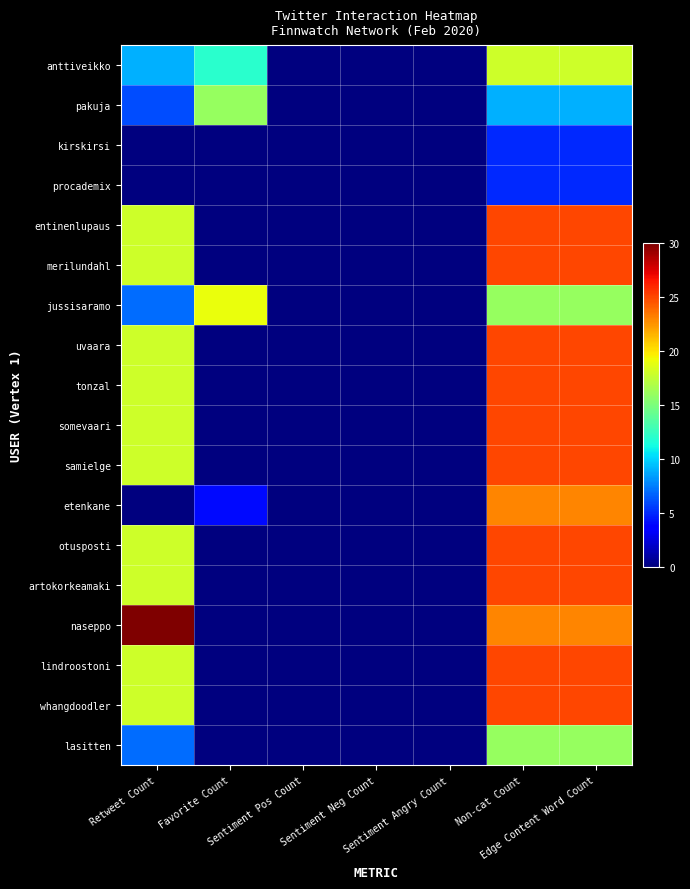

What is the greatest value displayed?

30